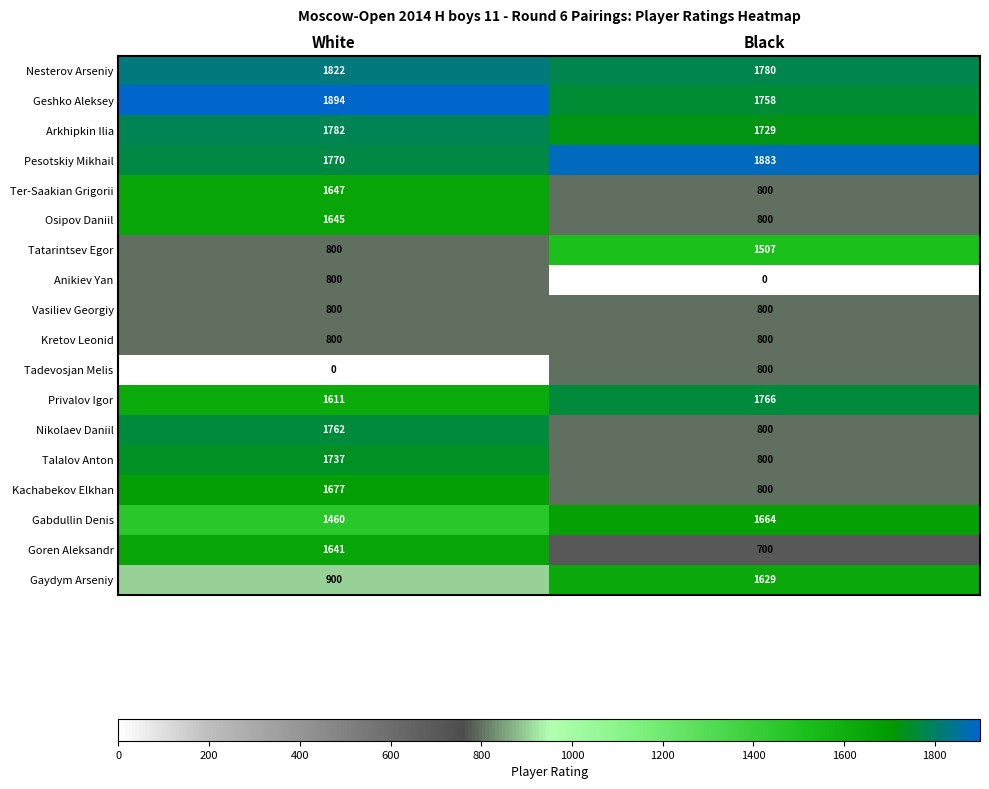

What is the difference between the maximum and minimum values in the Osipov Daniil series?

845